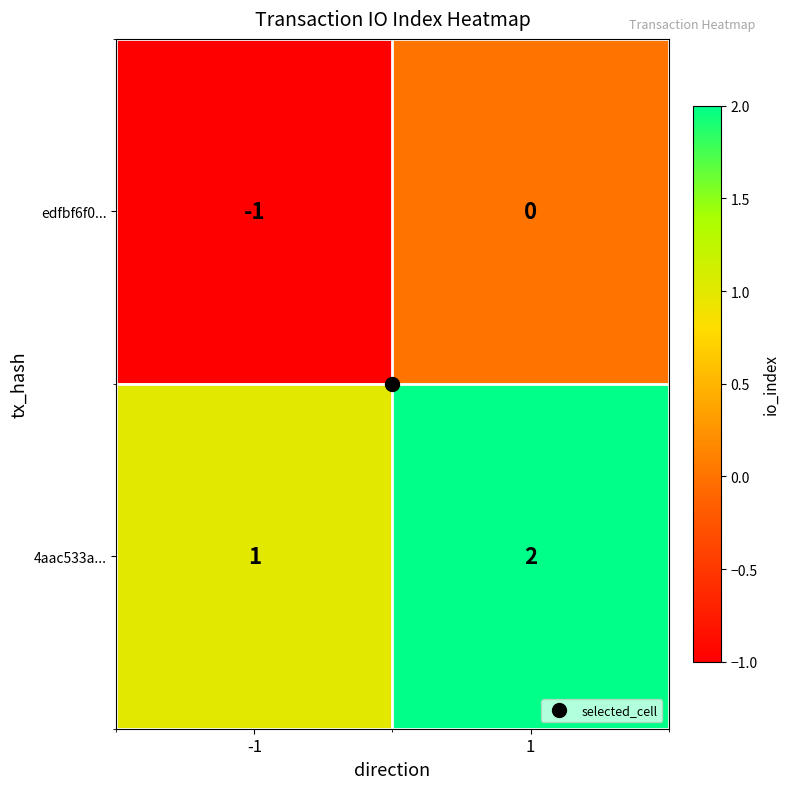

Which series has the largest total across all categories?

4aac533a...